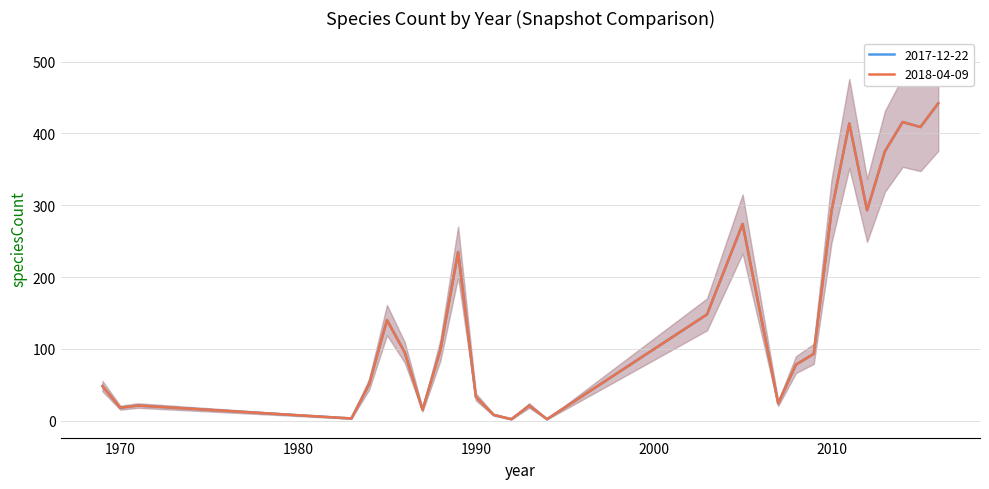

Reading left to right, list all the values displayed in this chart.

2017-12-22: 48	18	21	3	51	140	95	15	98	235	33	8	2	21	2	148	274	24	78	93	292	414	293	375	416	409	442
2018-04-09: 48	18	21	3	51	140	95	15	98	235	33	8	2	21	2	148	274	24	78	93	292	414	293	375	416	409	442